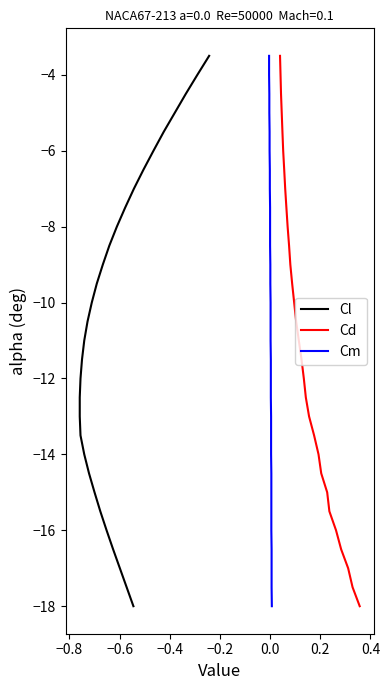

Does the chart display data point markers on the line(s)?

No